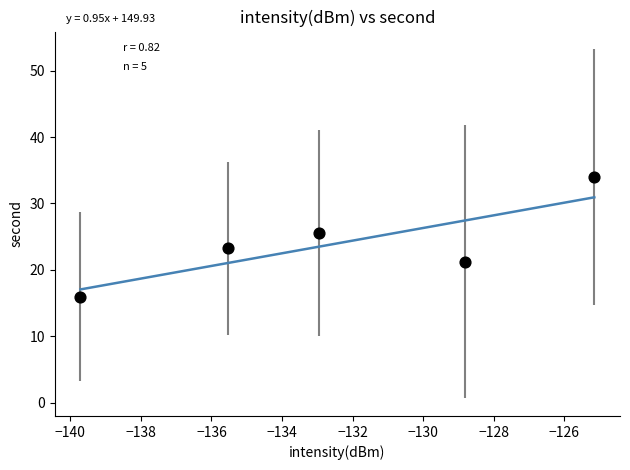

What is the range of Y values (max minus min)?

18.0